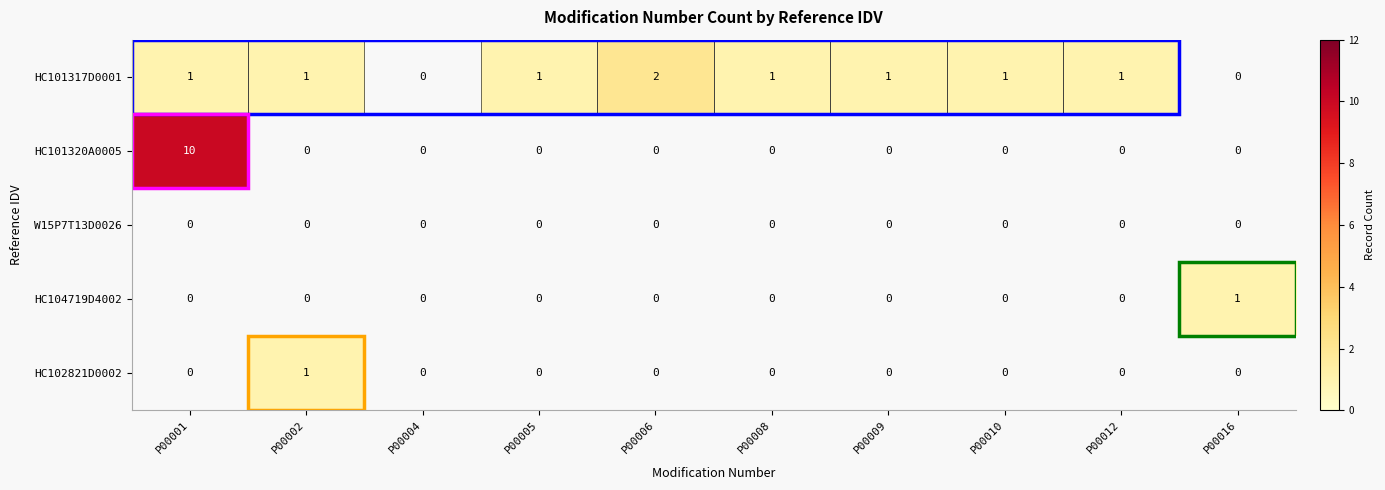

The value of HC101317D0001 at P00001 is 1. True or false?

True